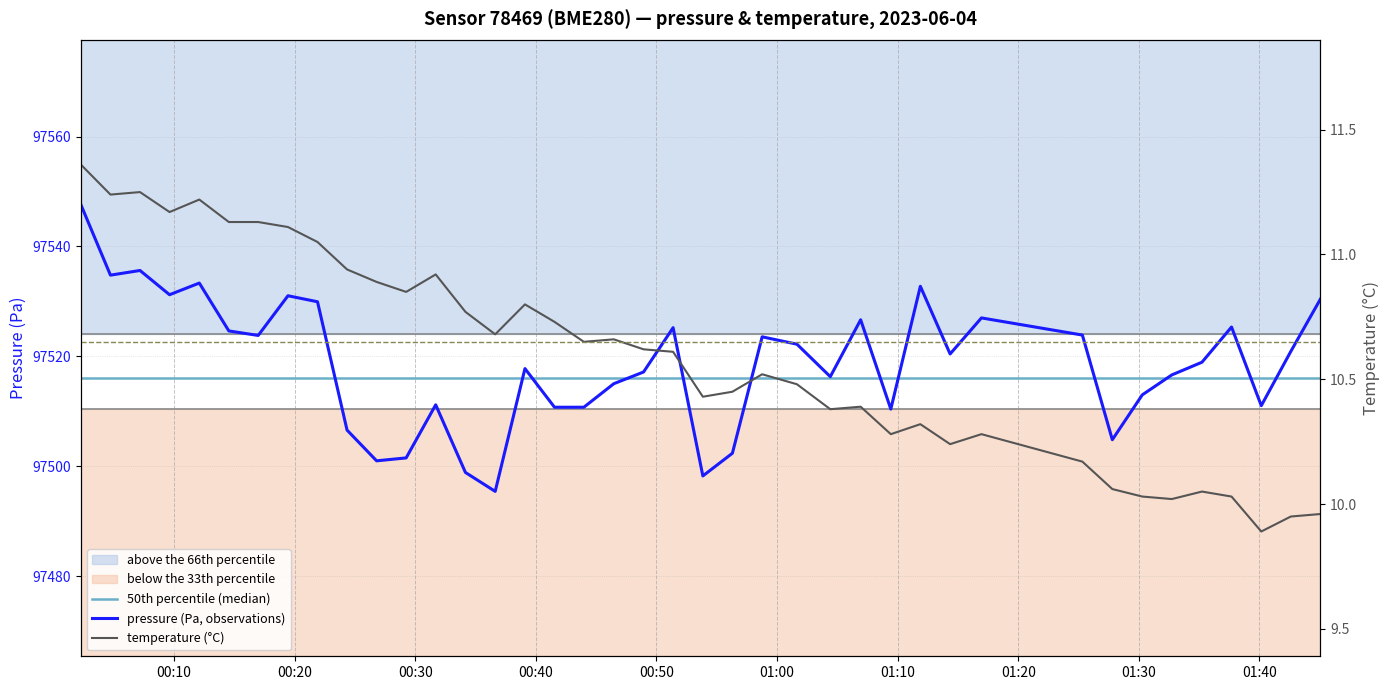

At how many categories does at least one series exceed 54094?

40